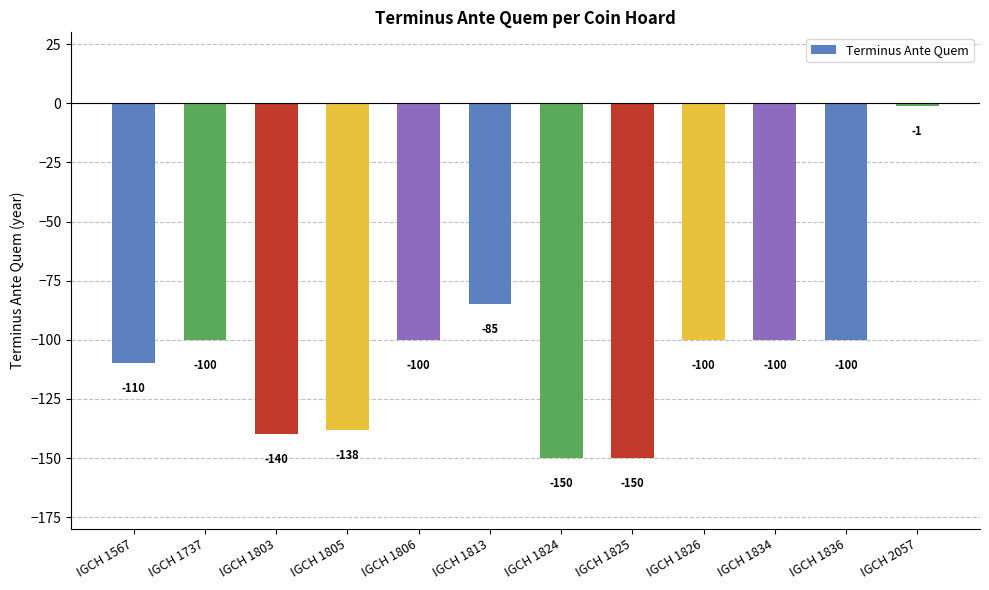

Is it true that the value at IGCH 1737 is -100?

True